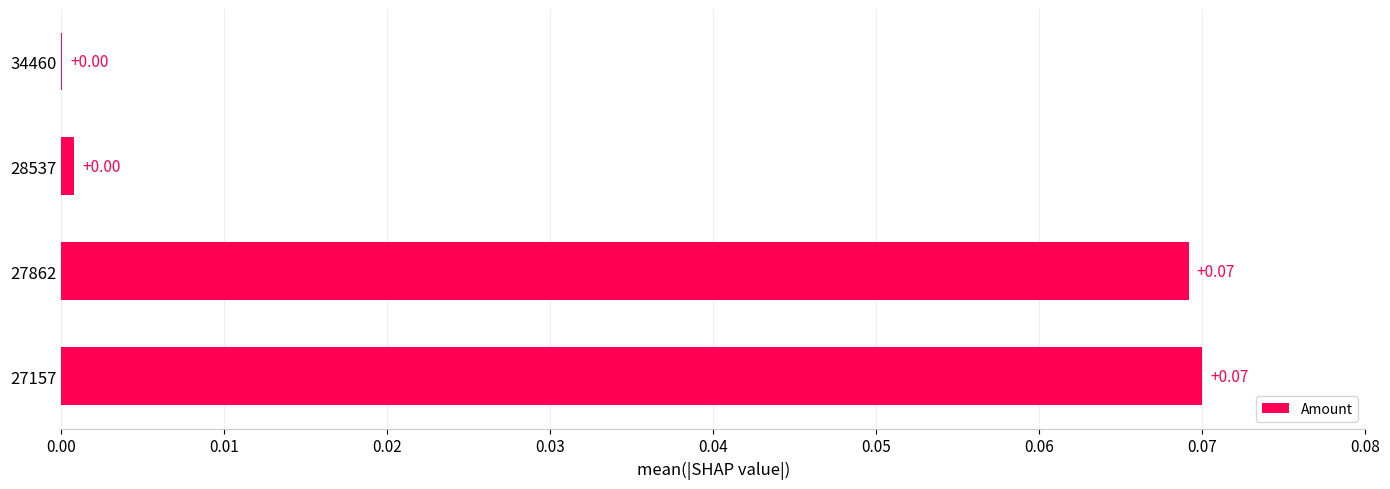

Which has a higher value, 27862 or 28537?

27862